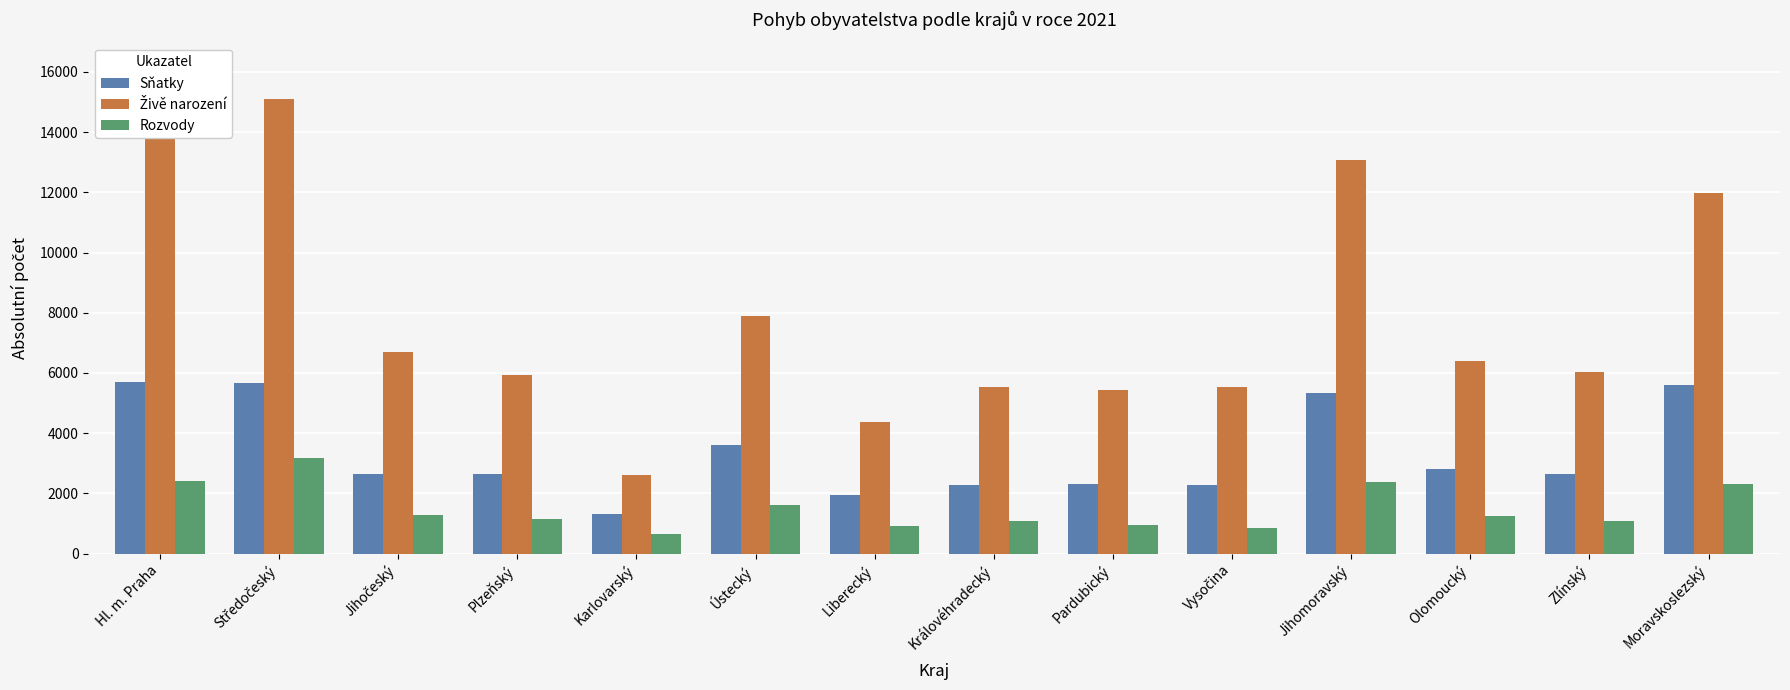

What are all the series names shown in the legend?

Sňatky, Živě narození, Rozvody